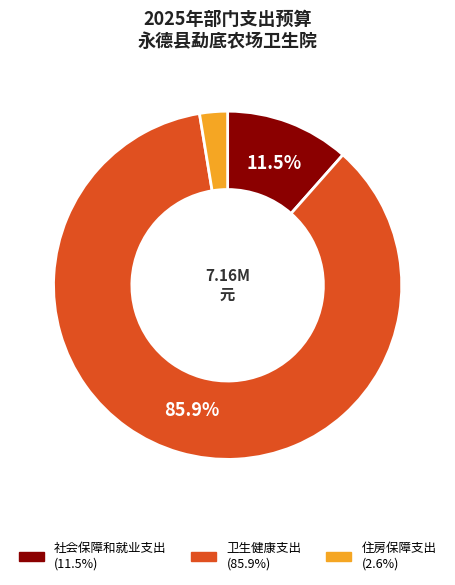

Is there a majority slice in this chart?

Yes